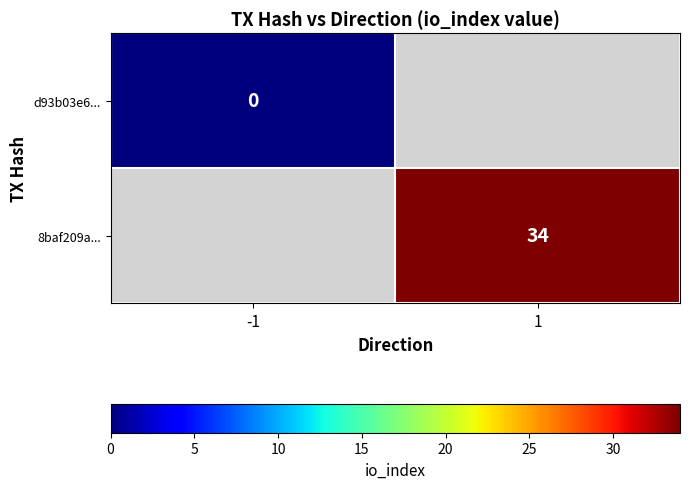

What is the greatest value displayed?

34.0